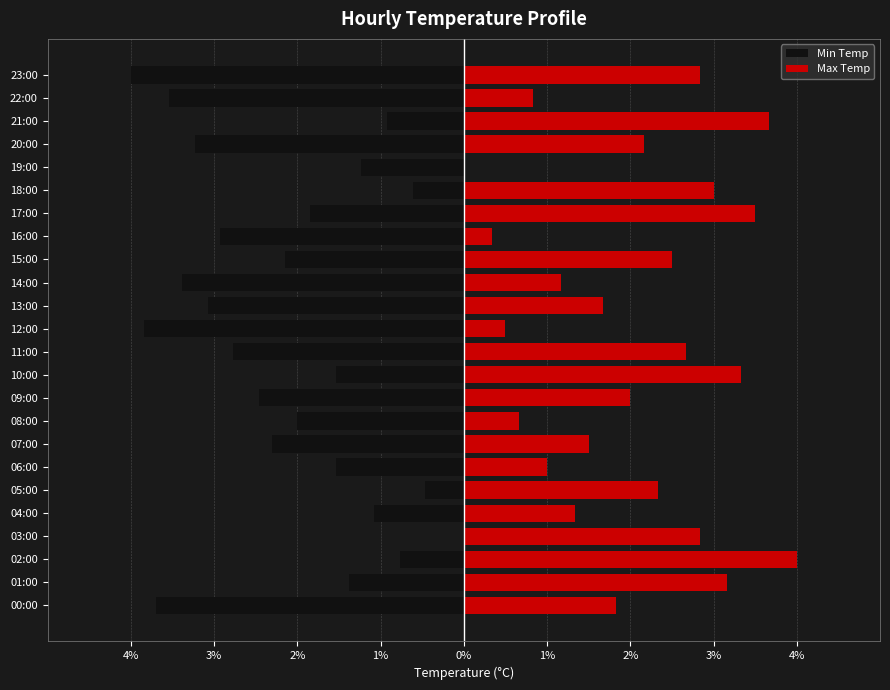

What is the approximate value of Min Temp at 15:00?

-2.2